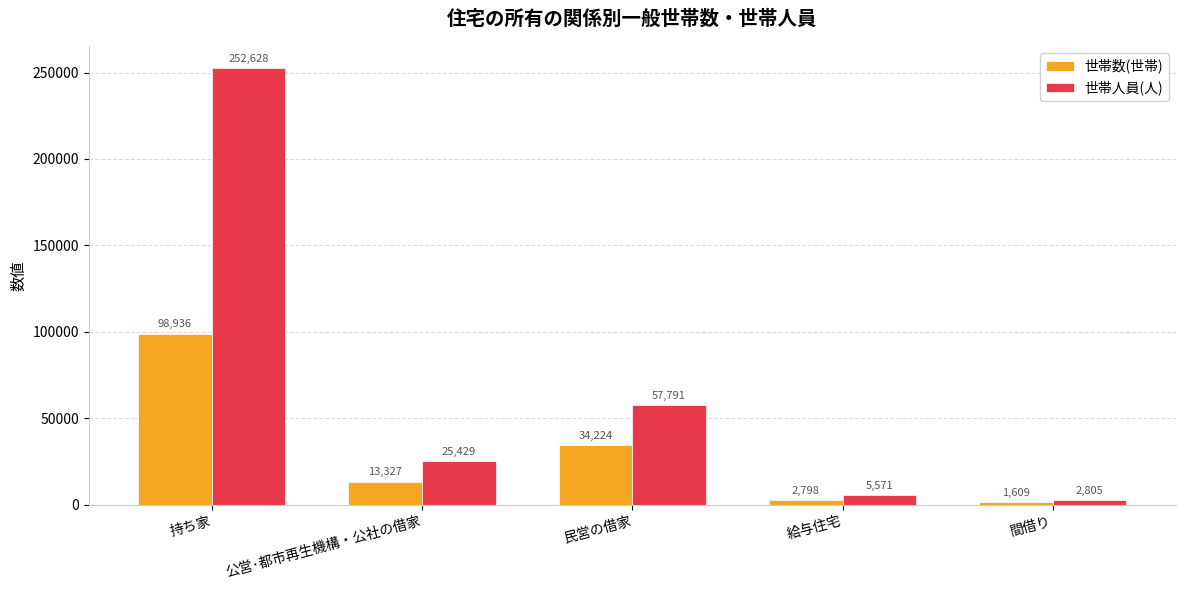

Reading left to right, list all the values displayed in this chart.

世帯数(世帯): 98936	13327	34224	2798	1609
世帯人員(人): 252628	25429	57791	5571	2805